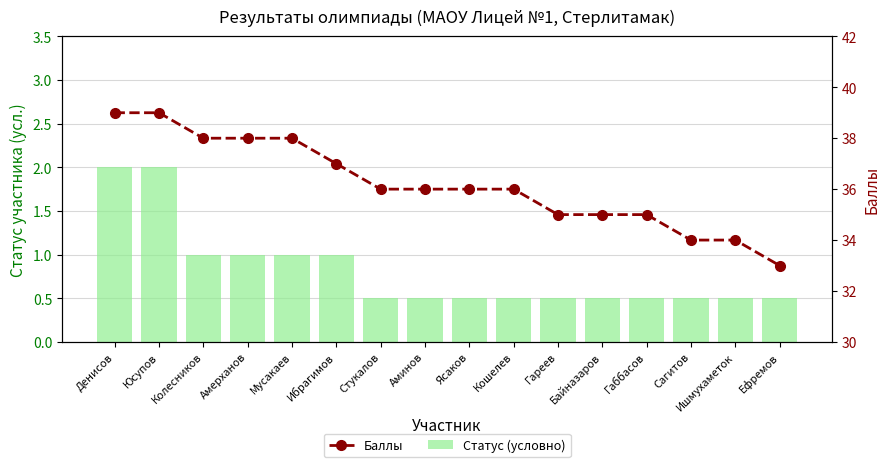

Reading left to right, what are all the values shown in this chart?

Статус (условно): 2.0	2.0	1.0	1.0	1.0	1.0	0.5	0.5	0.5	0.5	0.5	0.5	0.5	0.5	0.5	0.5
Баллы: 39.0	39.0	38.0	38.0	38.0	37.0	36.0	36.0	36.0	36.0	35.0	35.0	35.0	34.0	34.0	33.0